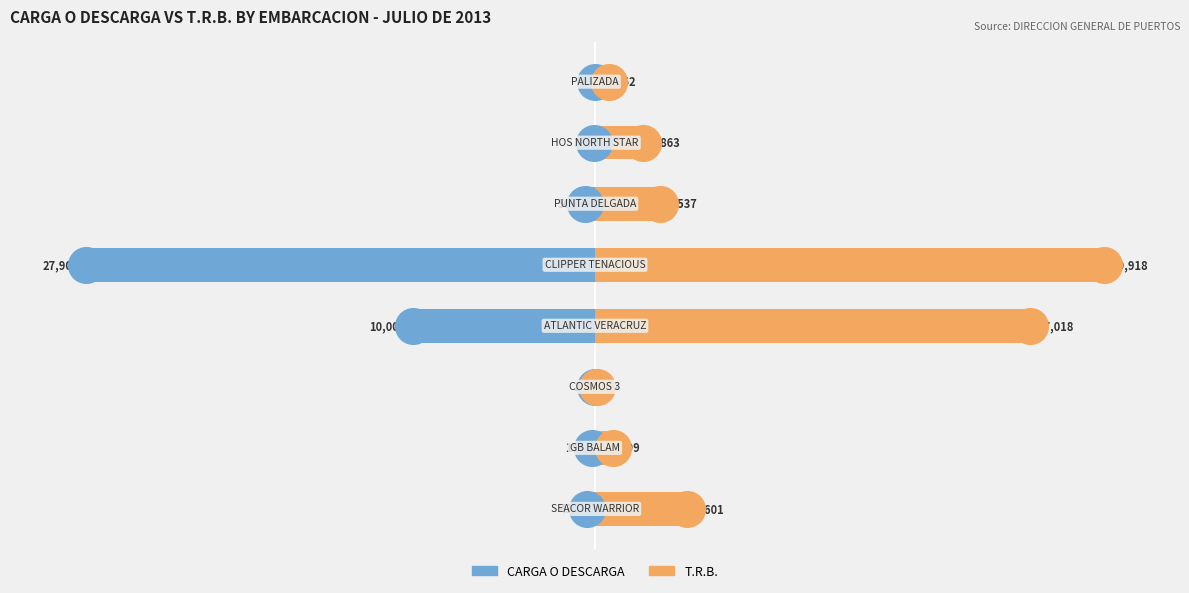

Which series has the widest spread of Y values?

CARGA O DESCARGA